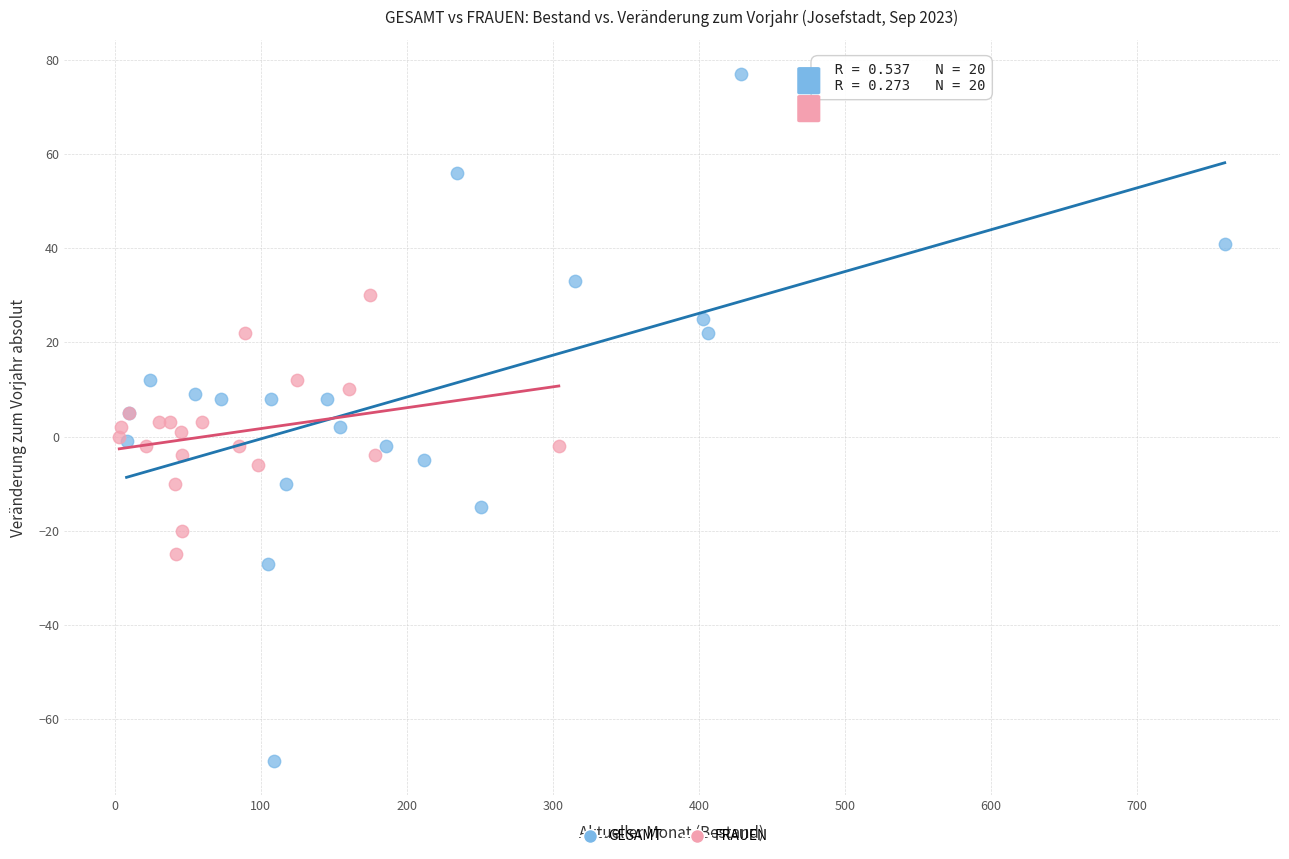

Which series reaches the maximum Y coordinate?

GESAMT